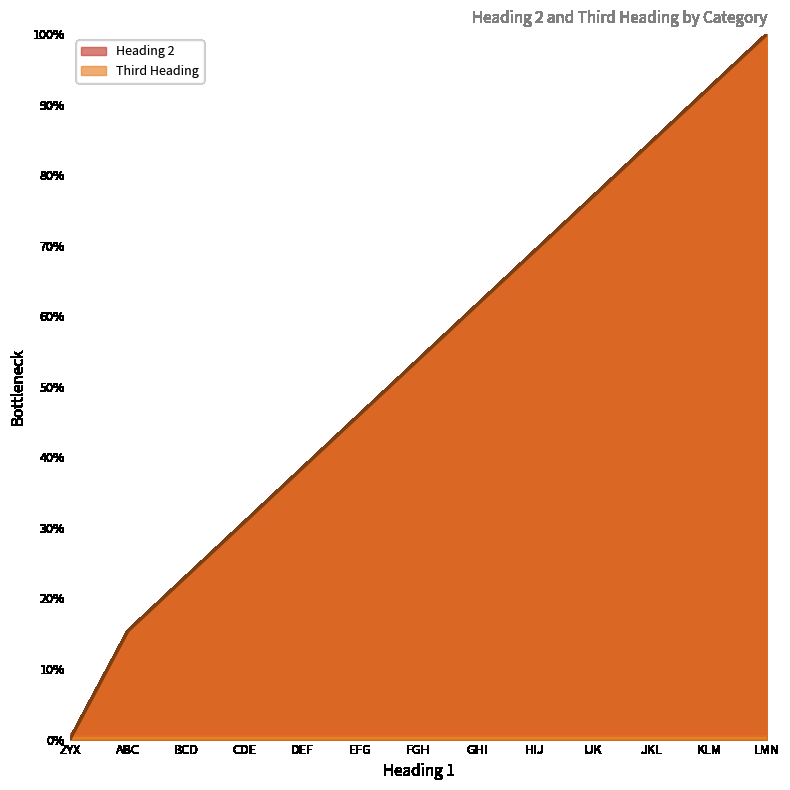

Rank the series by their maximum value, from highest to lowest.

Heading 2, Third Heading